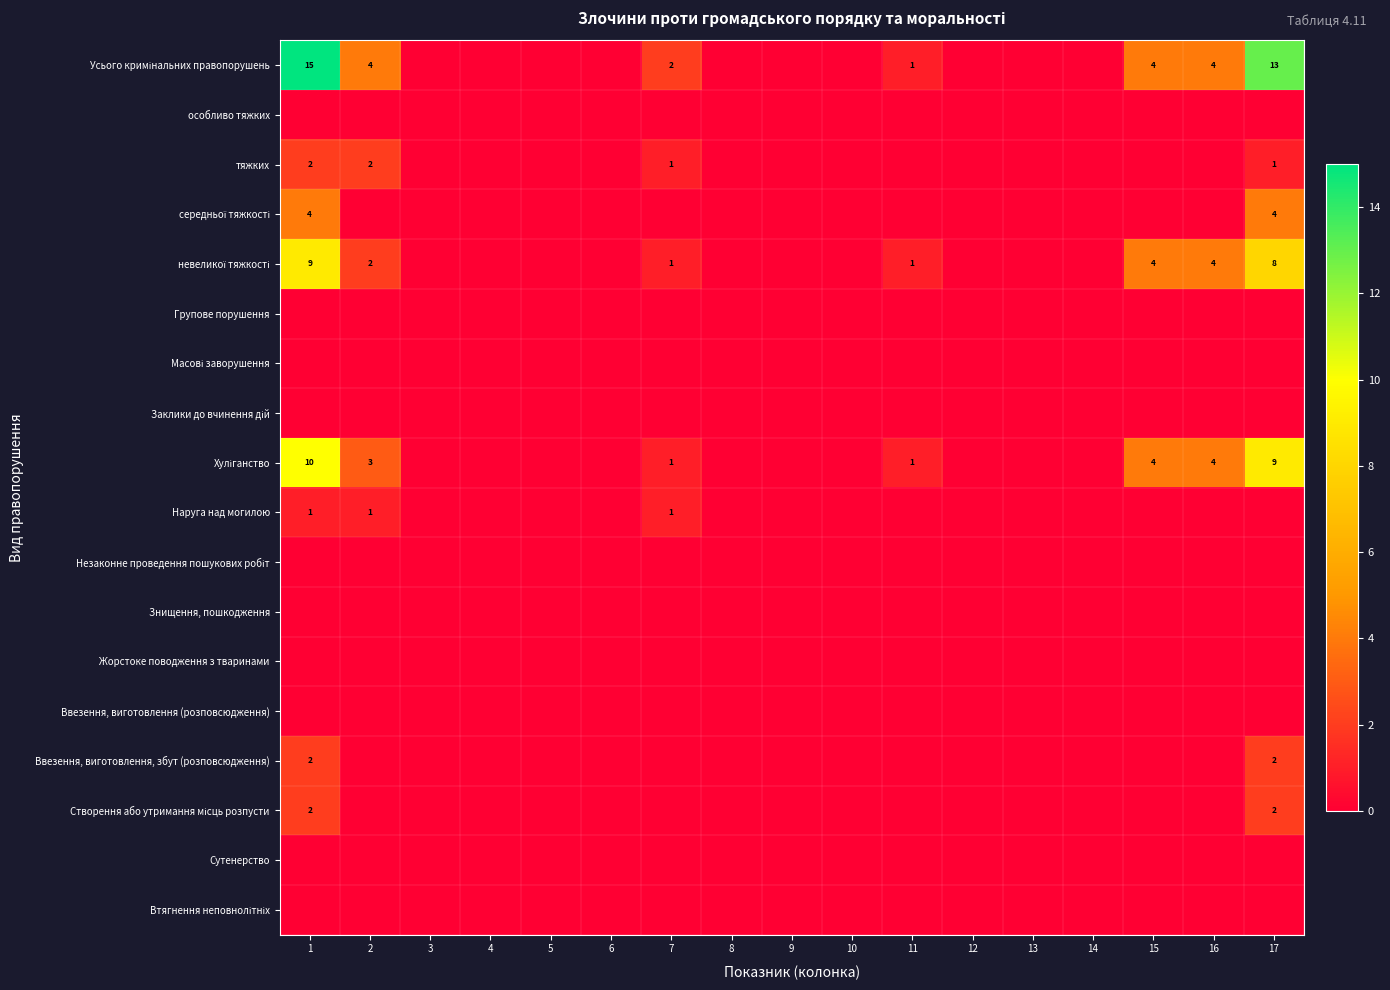

List the labels in order of Створення або утримання місць розпусти value, largest first.

1, 17, 2, 3, 4, 5, 6, 7, 8, 9, 10, 11, 12, 13, 14, 15, 16